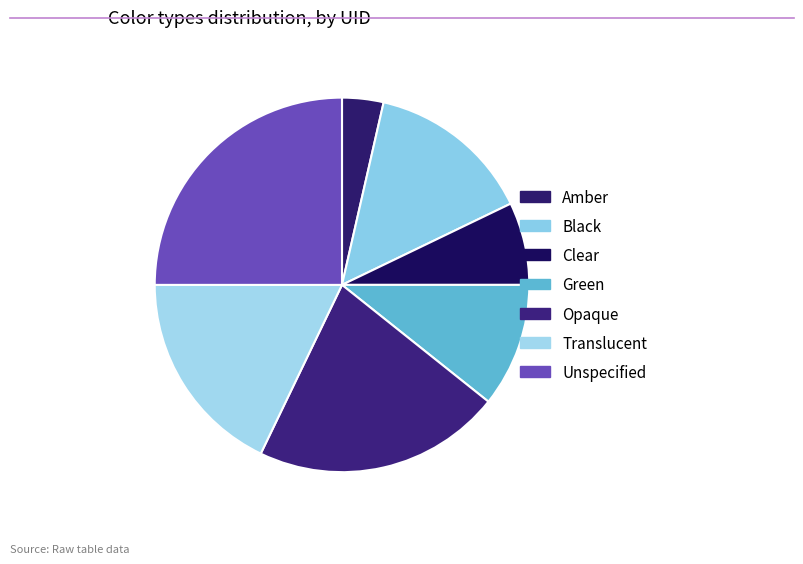

Rank the categories by value from highest to lowest.

Unspecified, Opaque, Translucent, Black, Green, Clear, Amber